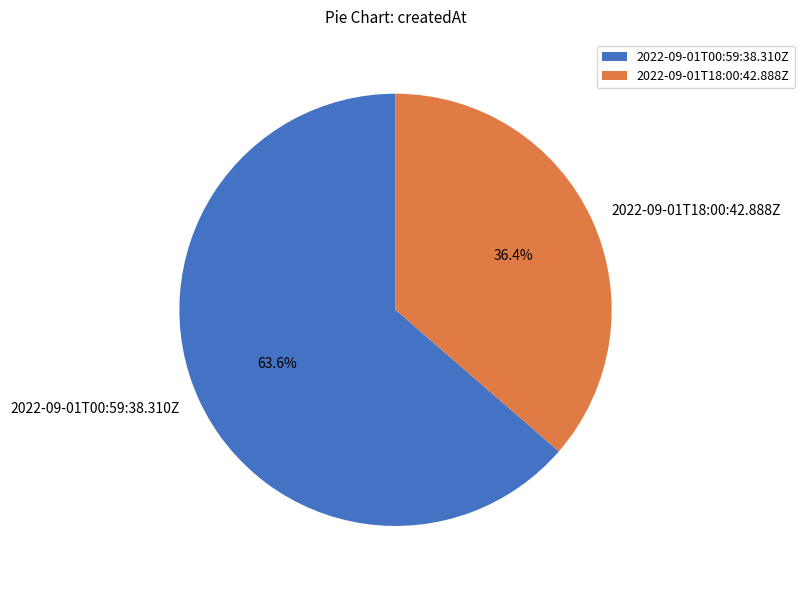

To the nearest percent, what portion does 2022-09-01T18:00:42.888Z represent?

36%